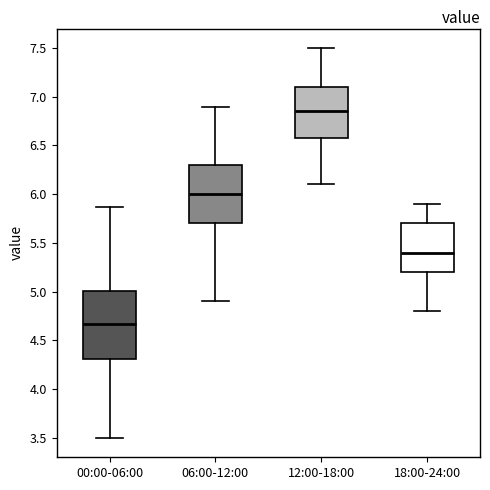

Comparing the boxes themselves (not the whiskers), which one is the tallest?

00:00-06:00